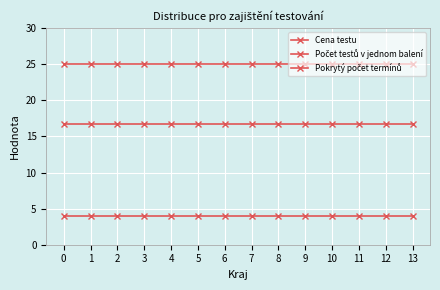

Reading right to left, list all the values displayed in this chart.

Cena testu: 16.7	16.7	16.7	16.7	16.7	16.7	16.7	16.7	16.7	16.7	16.7	16.7	16.7	16.7
Počet testů v jednom balení: 25.0	25.0	25.0	25.0	25.0	25.0	25.0	25.0	25.0	25.0	25.0	25.0	25.0	25.0
Pokrytý počet termínů: 4.0	4.0	4.0	4.0	4.0	4.0	4.0	4.0	4.0	4.0	4.0	4.0	4.0	4.0